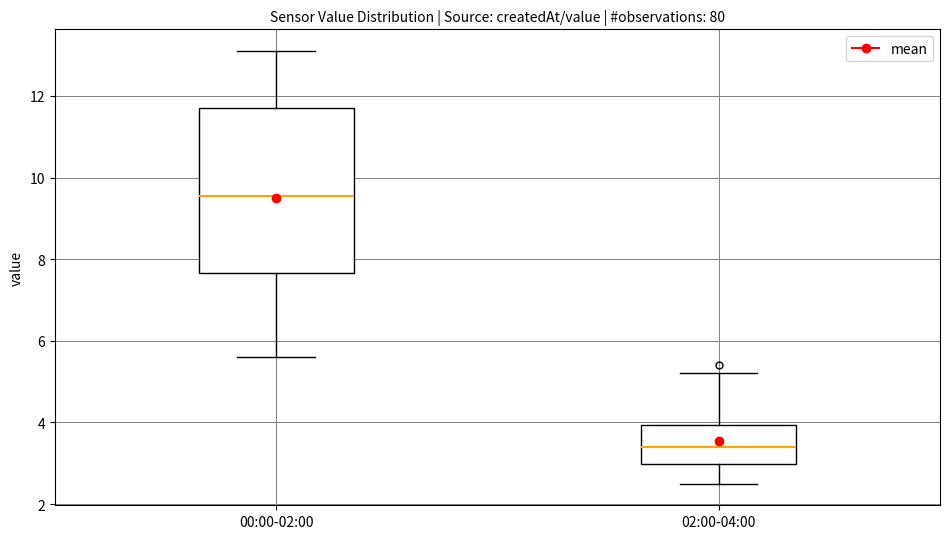

Where is the lower edge of the box for 00:00-02:00 on the y-axis? The values are not printed on the chart, so give them approximately, as read against the axis.

7.6